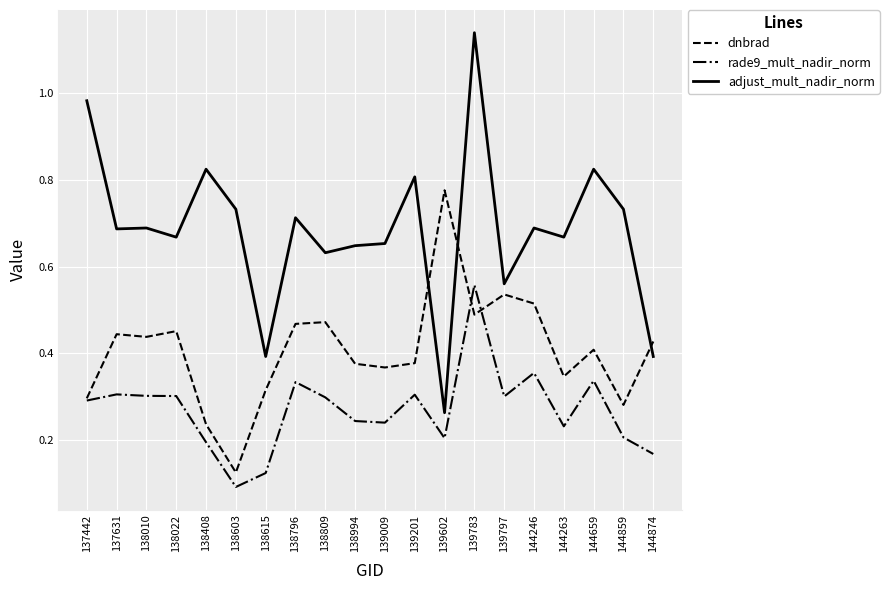

Between 138408 and 144246, which series saw the biggest shift?

dnbrad